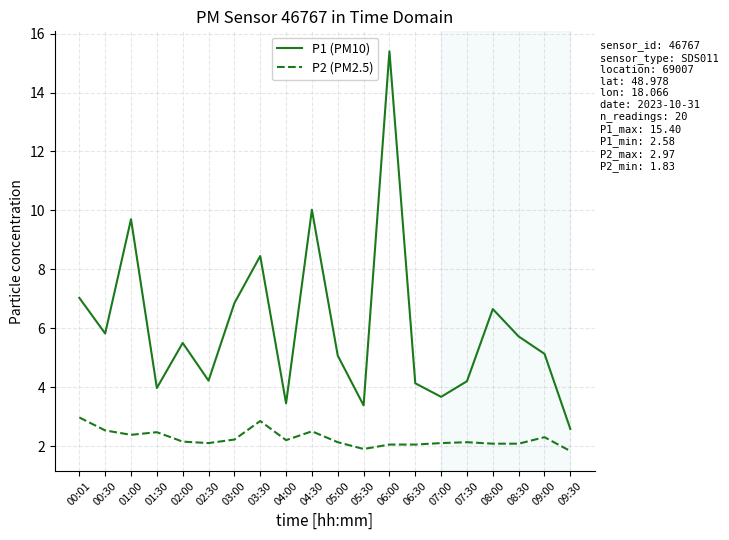

True or false: P2 (PM2.5) and P1 (PM10) cross at least once.

False